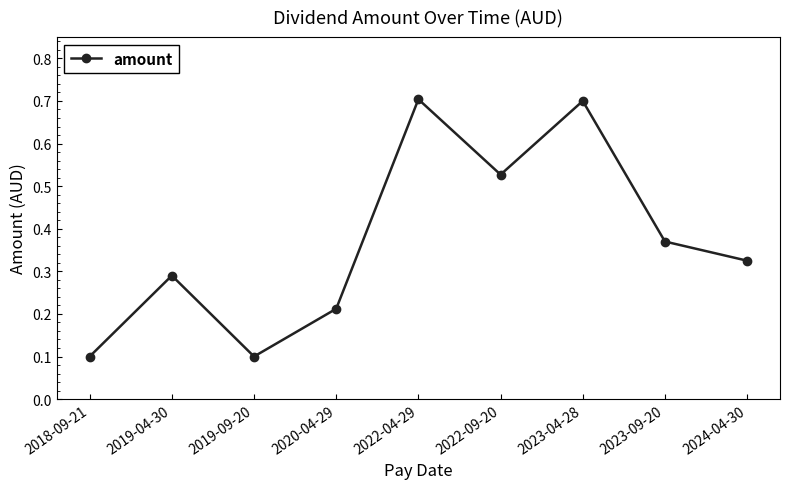

What position from the right is 2022-04-29?

5